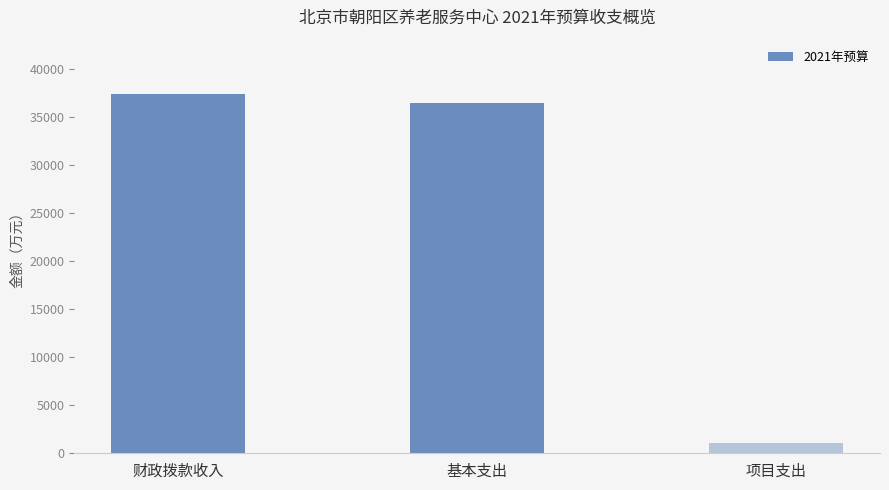

How many values are below 36409?

1